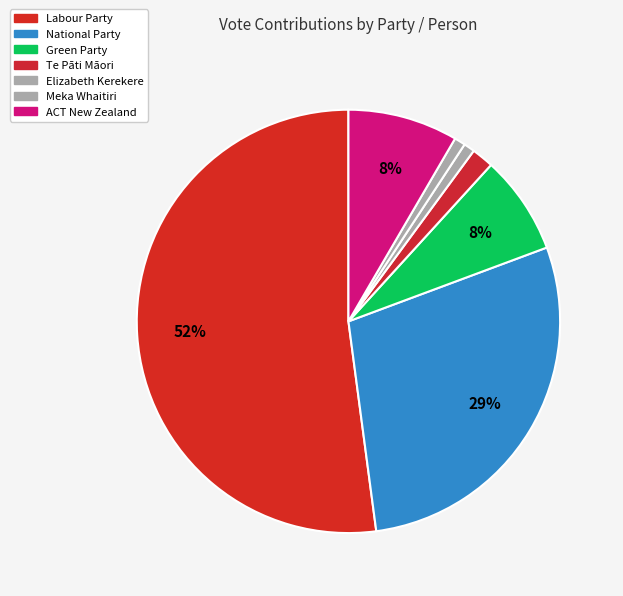

Which slice is the largest?

Labour Party